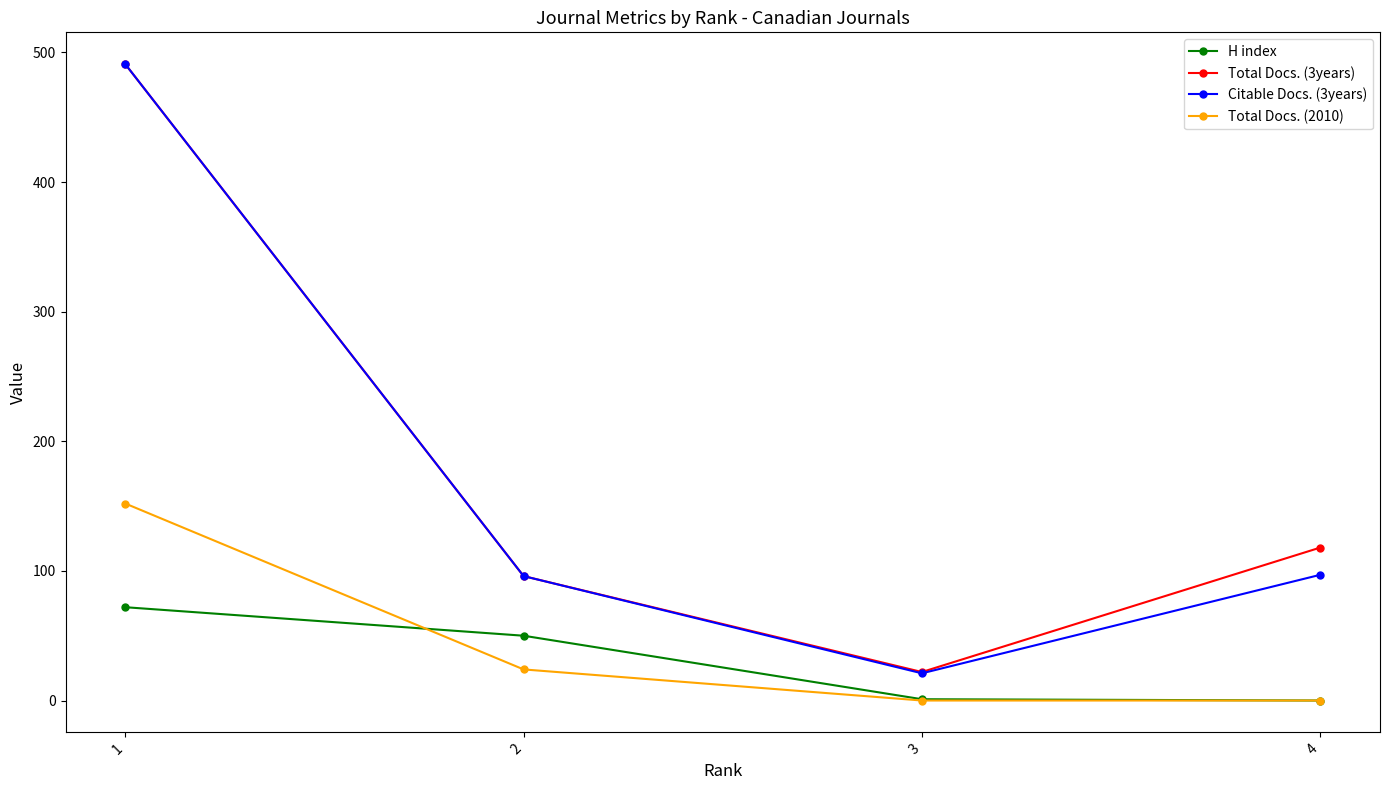

Is the value of Total Docs. (3years) at 4 greater than the value of H index at 1?

Yes